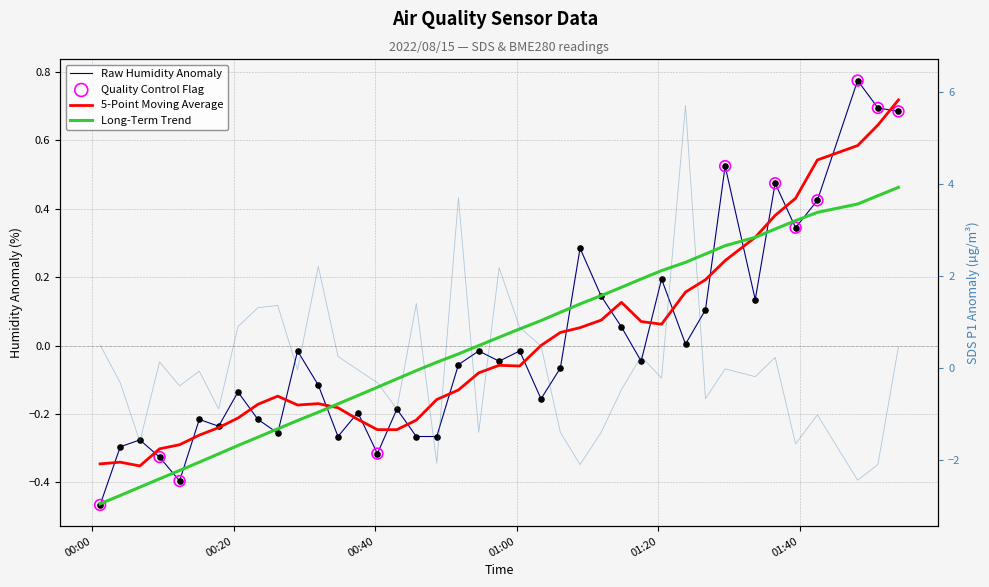

At which category is the sum across all series the highest?

2022/08/15 01:23:51